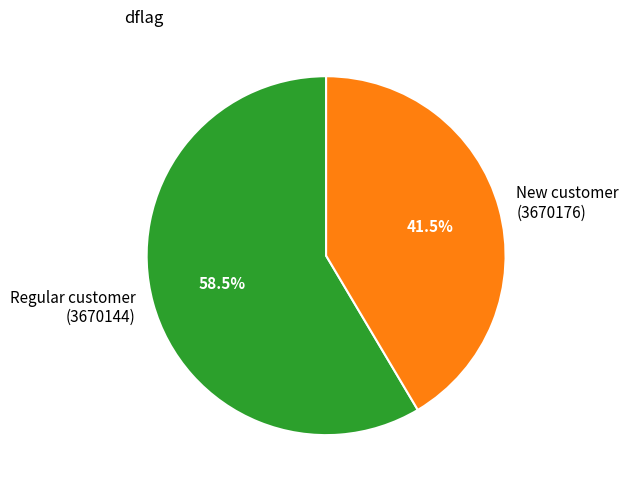

Count the number of slices in the pie.

2